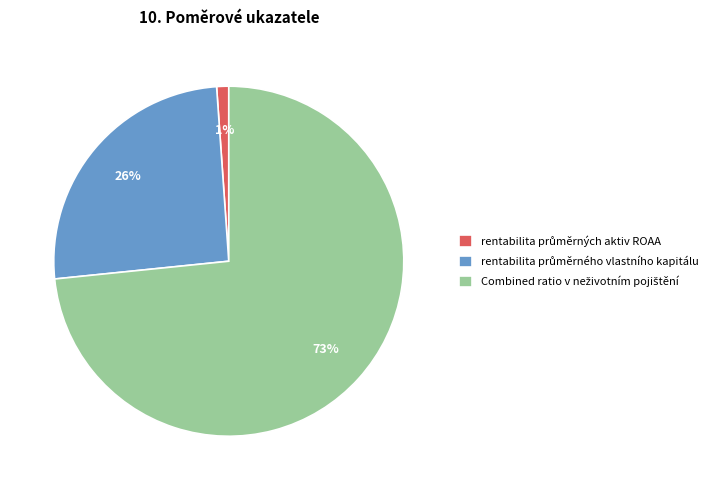

To the nearest percent, what is the difference between the largest and smallest slice percentages?

72%